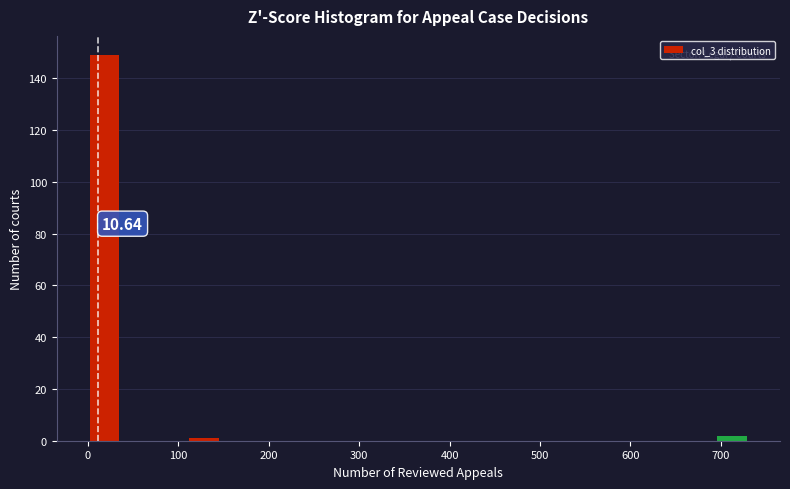

Read against the x-axis, roughly where is the centre of the tallest bar?

20